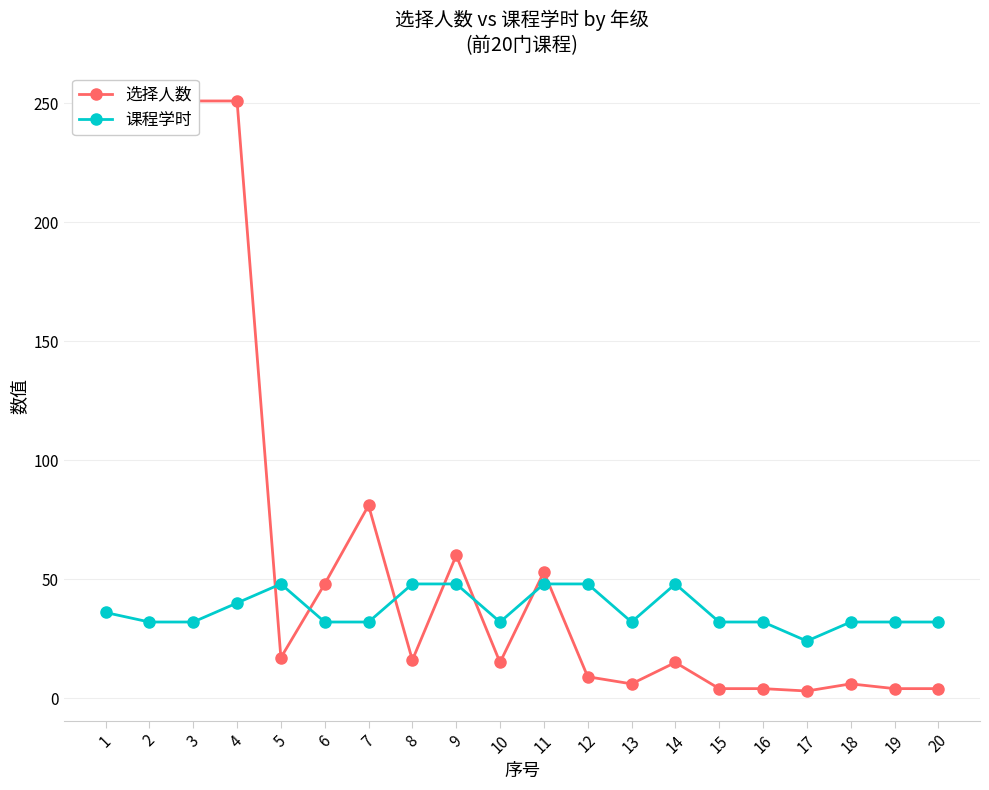

Rank the series at 17 from highest to lowest value.

课程学时, 选择人数